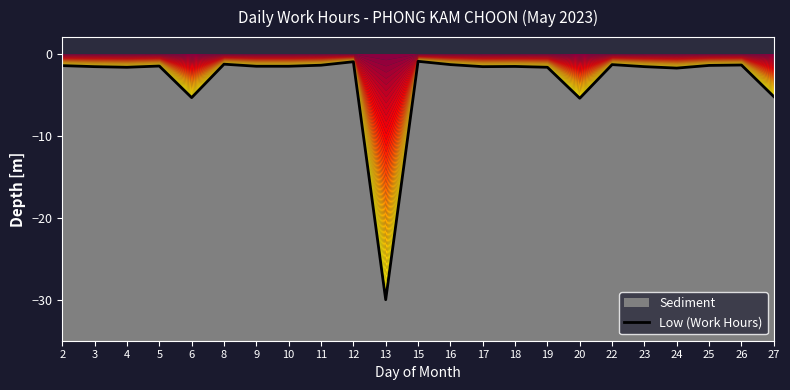

What is the difference between the values at 27 and 11?

3.8